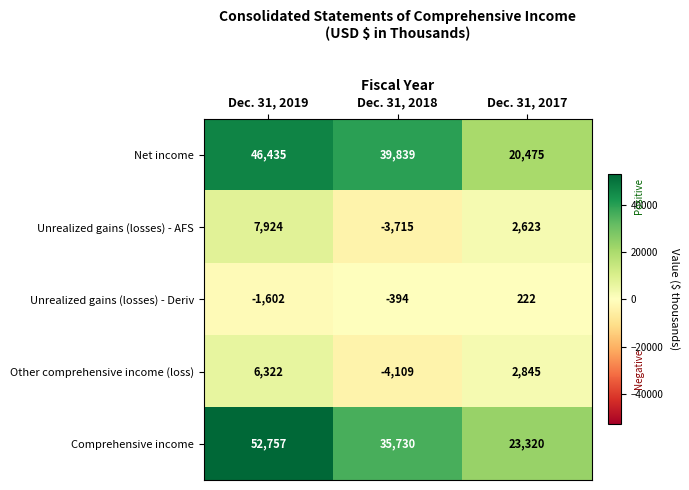

At which label is Unrealized gains (losses) - AFS closest to 2104?

Dec. 31, 2017